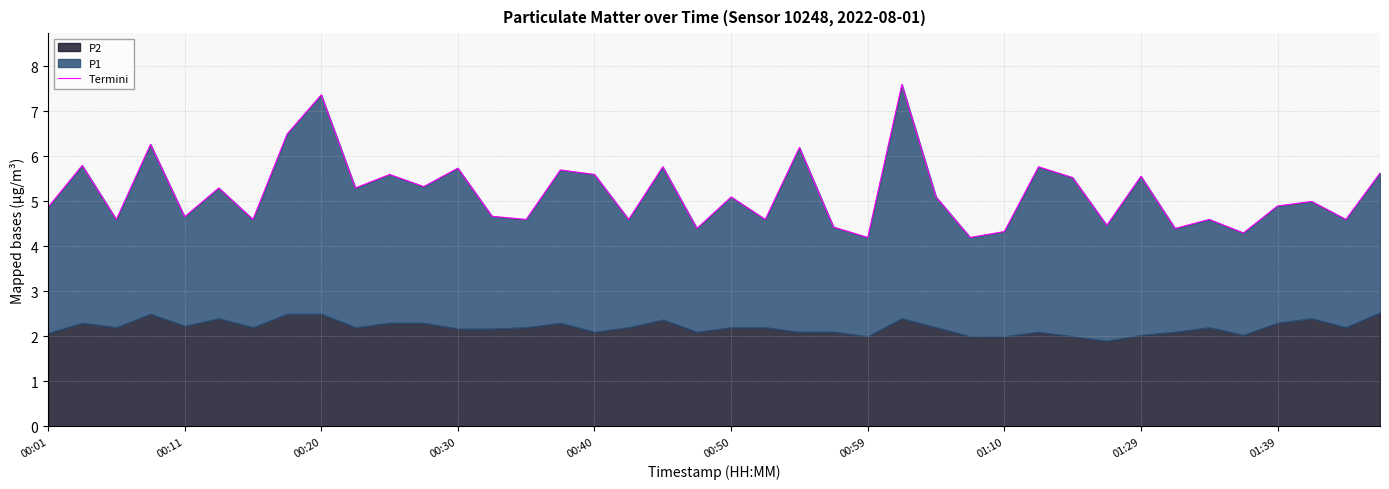

How many lines are shown in the chart?

1